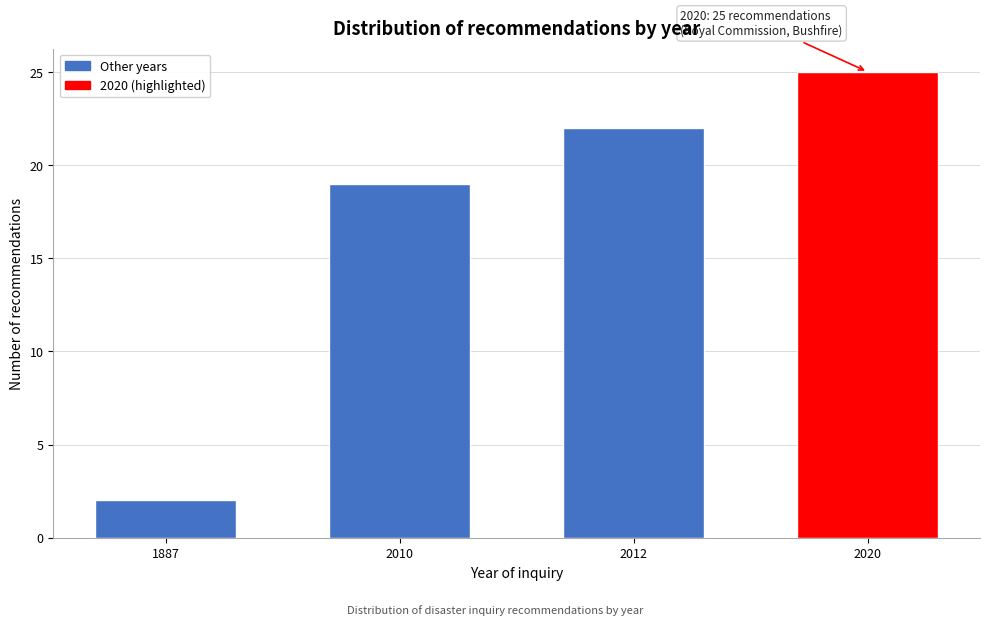

Reading left to right, extract all data points from this chart.

1887=2	2010=19	2012=22	2020=25